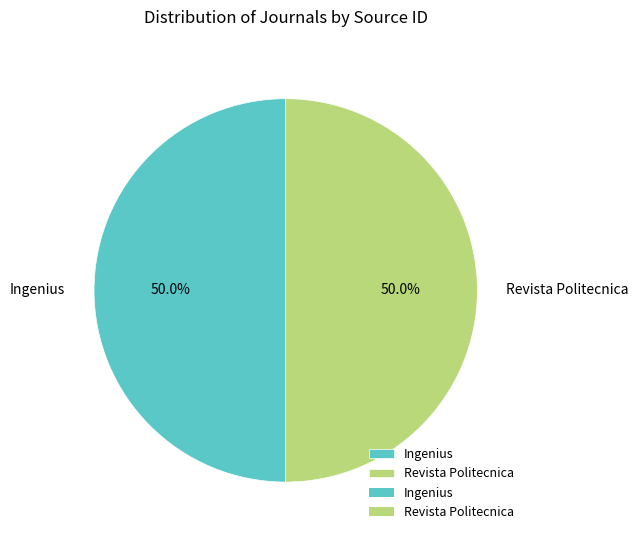

How much of the chart is everything except Revista Politecnica?

50.0%